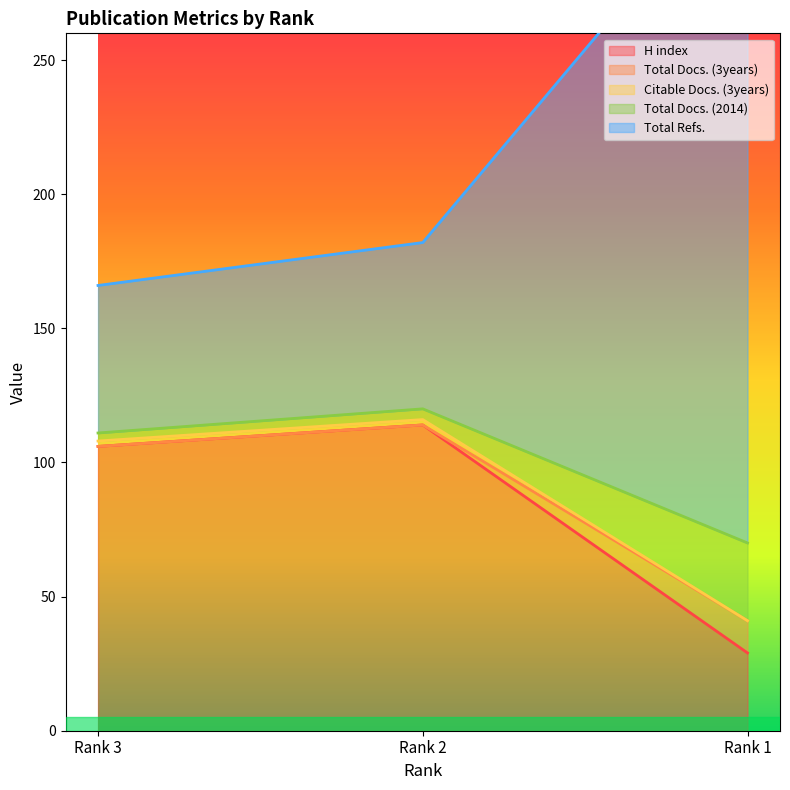

What is the average value of the Citable Docs. (3years) series?

88